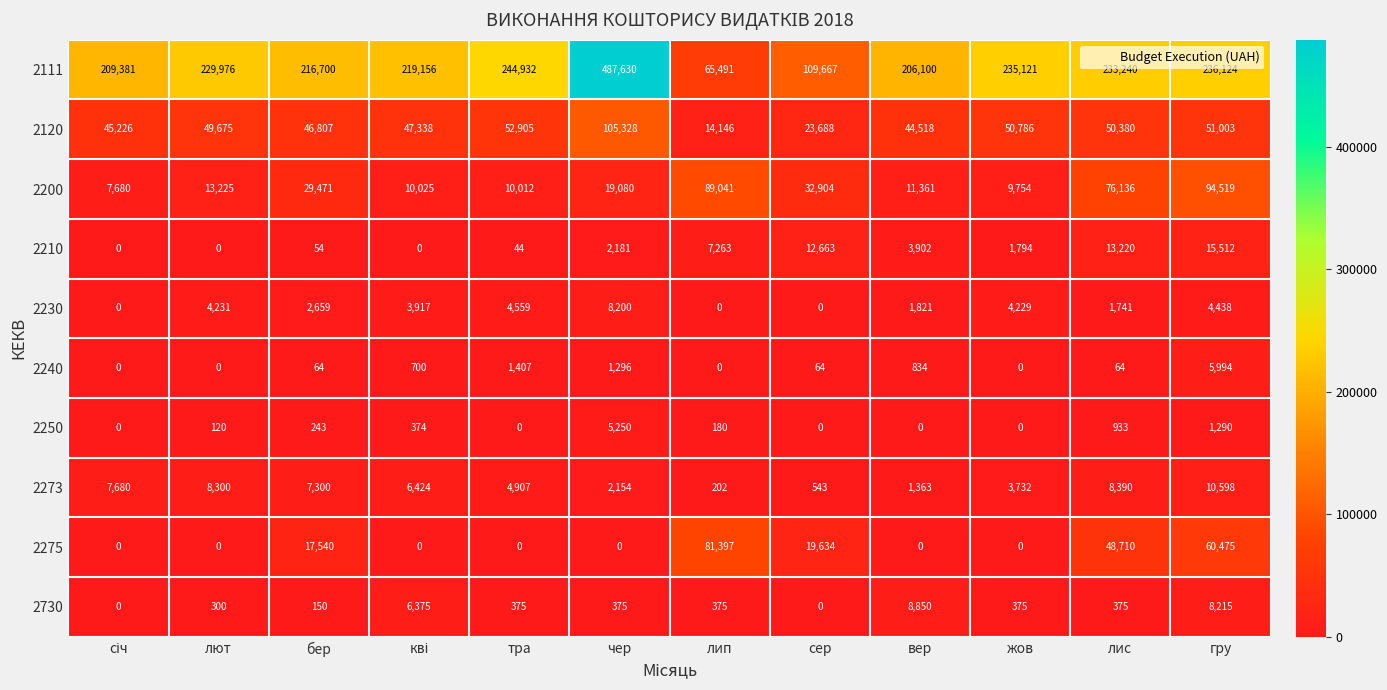

List the series in order of their peak value, lowest first.

2250, 2240, 2230, 2730, 2273, 2210, 2275, 2200, 2120, 2111